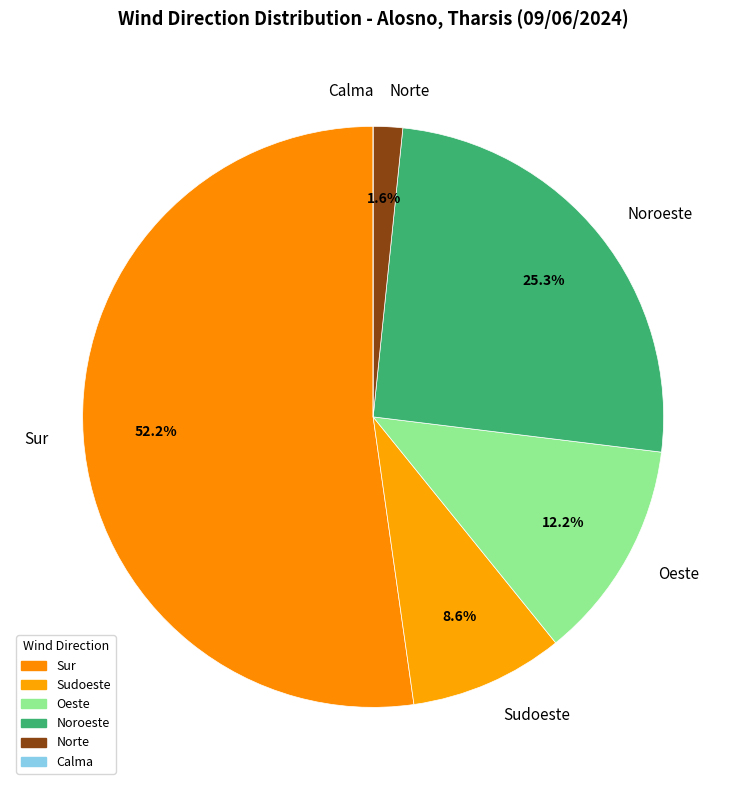

True or false: Noroeste accounts for 1% of the total.

False